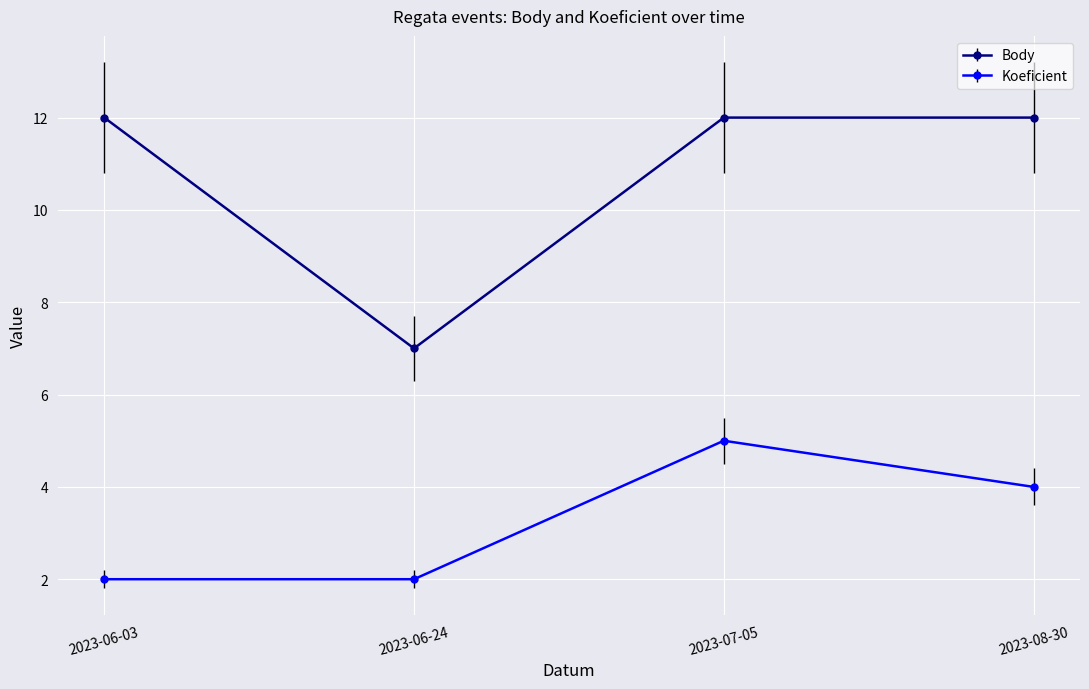

In Koeficient, how many points are higher than both neighbors (excluding endpoints)?

1